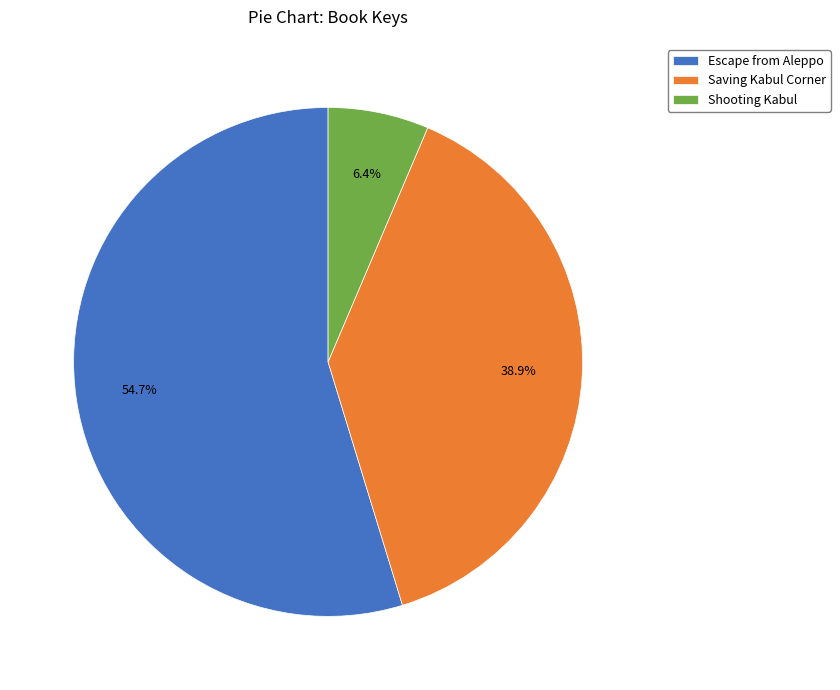

Between Shooting Kabul and Saving Kabul Corner, which is larger?

Saving Kabul Corner